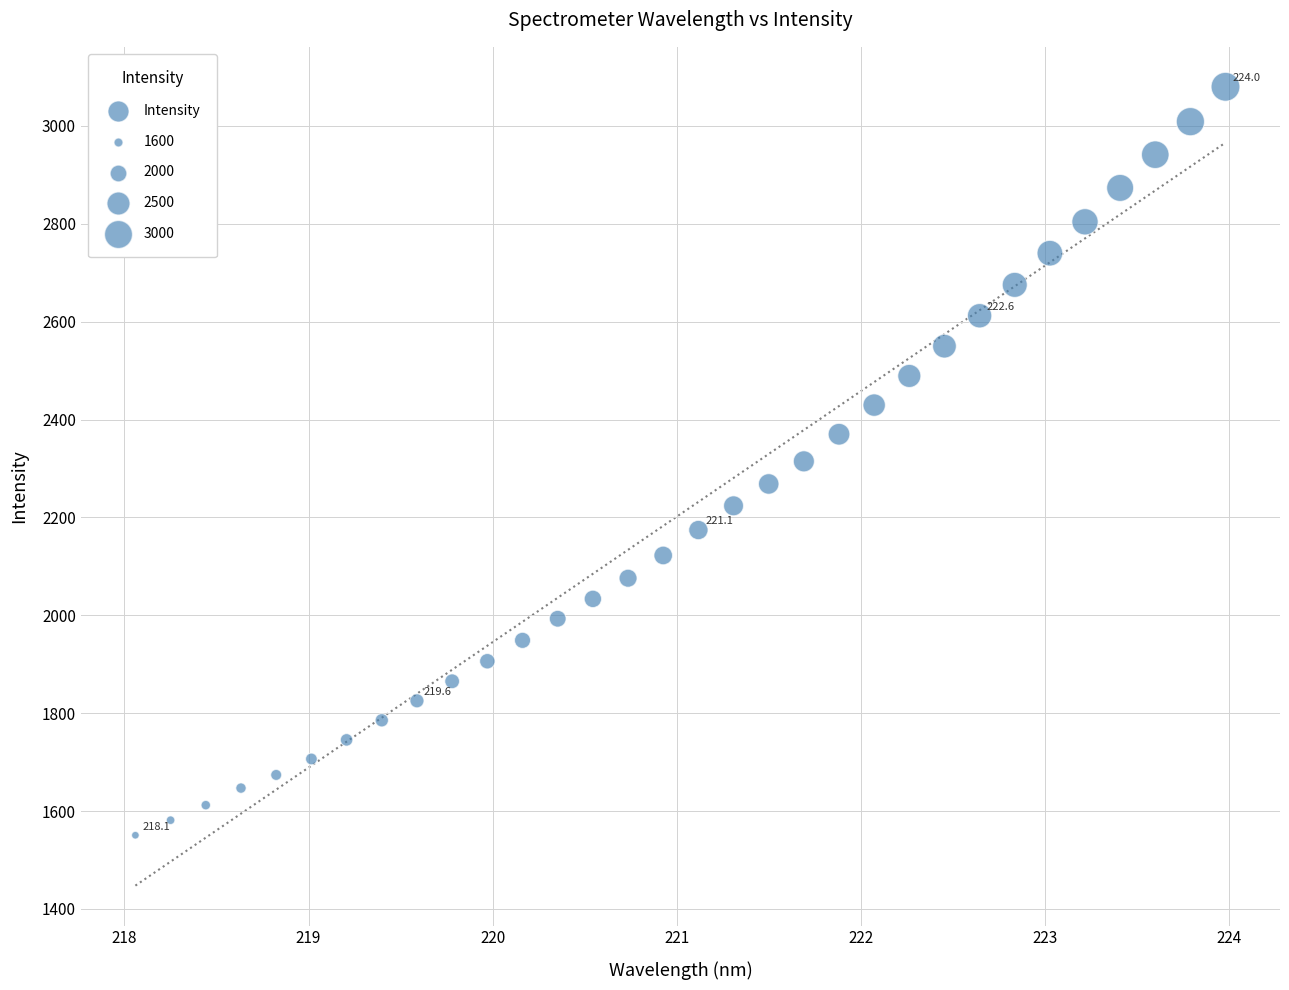

What is the range of Y values (max minus min)?

1529.6